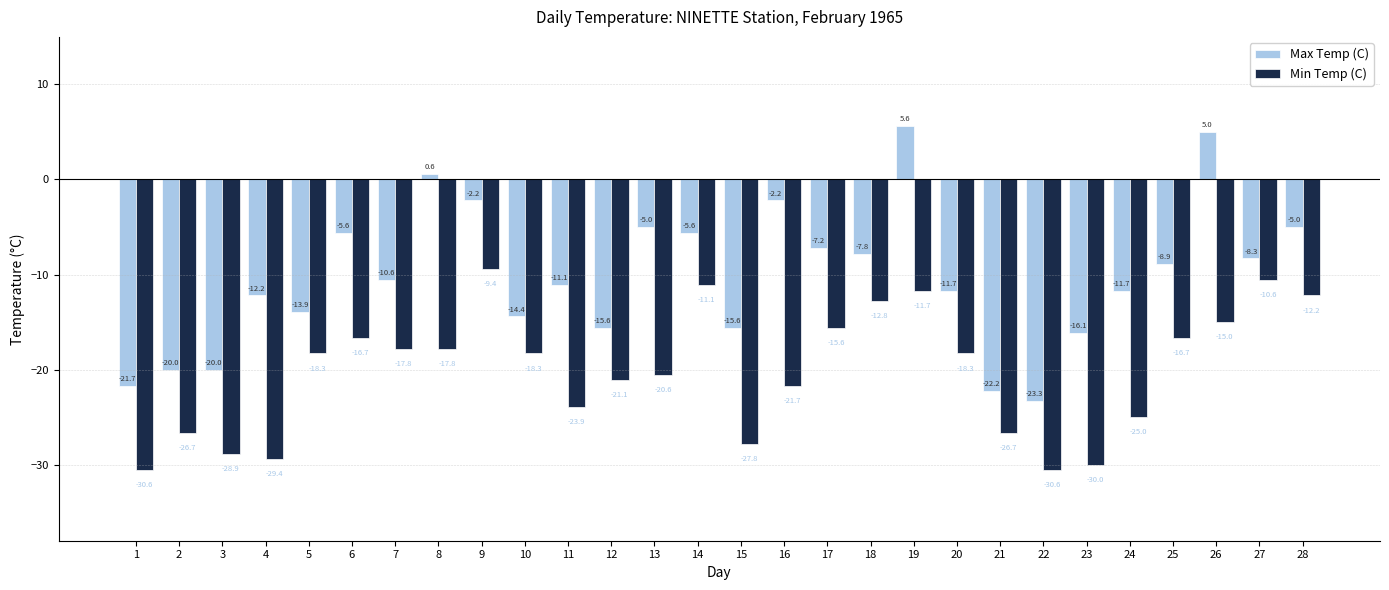

How many bars are there in each group?

2